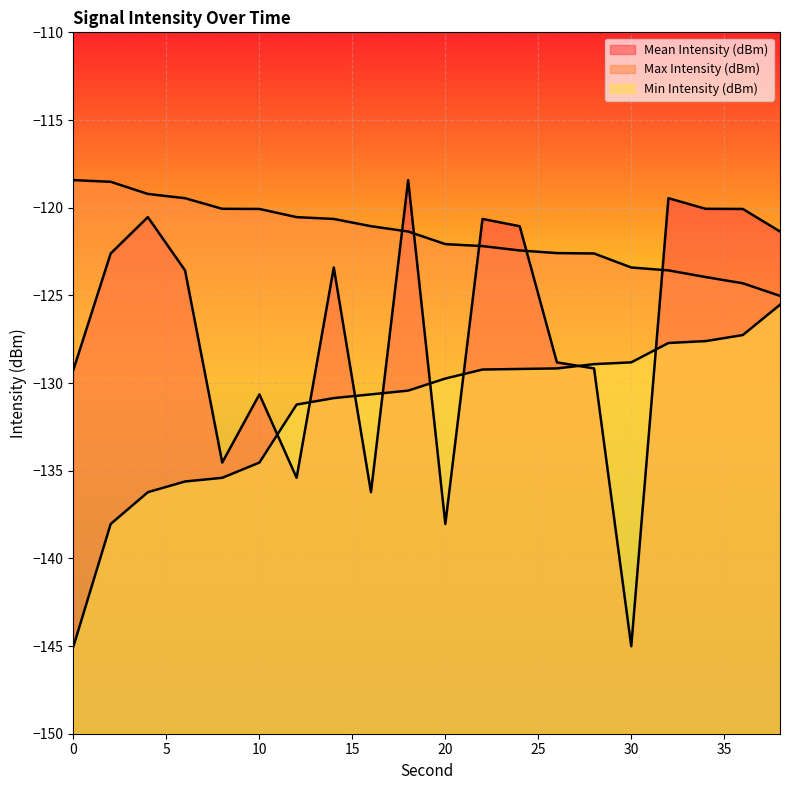

Reading left to right, extract all data points from this chart.

Mean Intensity (dBm): -129.2	-122.6	-120.5	-123.6	-134.5	-130.6	-135.4	-123.4	-136.2	-118.4	-138.0	-120.6	-121.1	-128.8	-129.2	-145.0	-119.5	-120.1	-120.1	-121.4
Max Intensity (dBm): -118.4	-118.5	-119.2	-119.5	-120.1	-120.1	-120.5	-120.6	-121.1	-121.4	-122.1	-122.2	-122.4	-122.6	-122.6	-123.4	-123.6	-124.0	-124.3	-125.0
Min Intensity (dBm): -145.0	-138.0	-136.2	-135.6	-135.4	-134.5	-131.2	-130.9	-130.6	-130.4	-129.7	-129.2	-129.2	-129.2	-128.9	-128.8	-127.7	-127.6	-127.3	-125.5